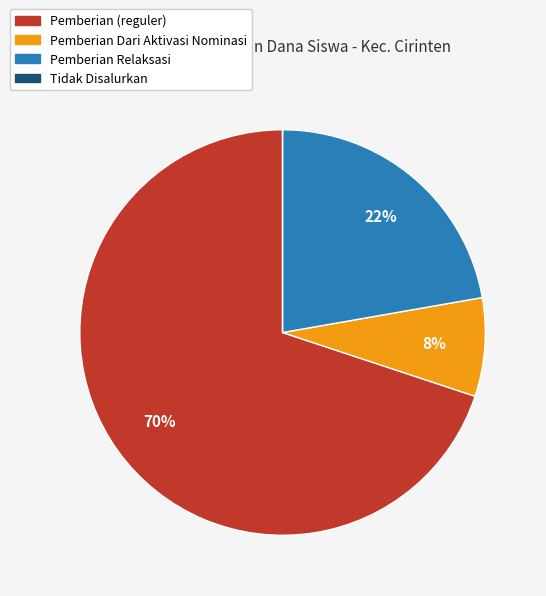

To the nearest percent, what is the average slice percentage?

25%